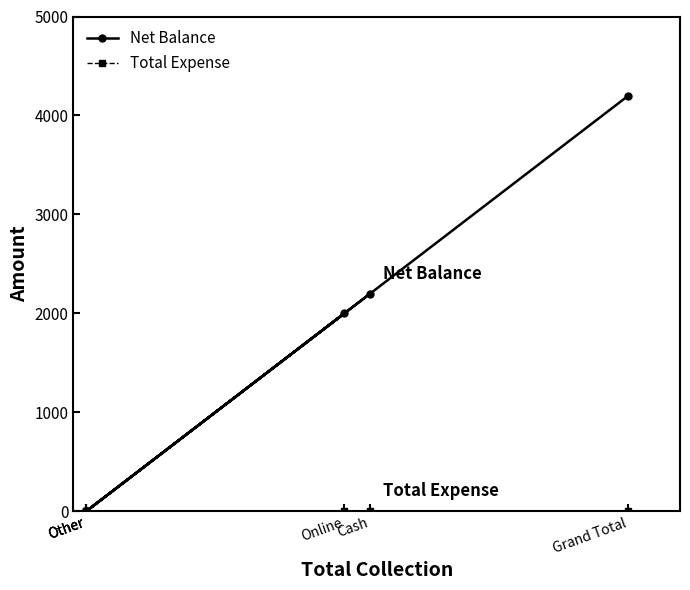

True or false: Total Expense has more than 2 interior local peaks.

False